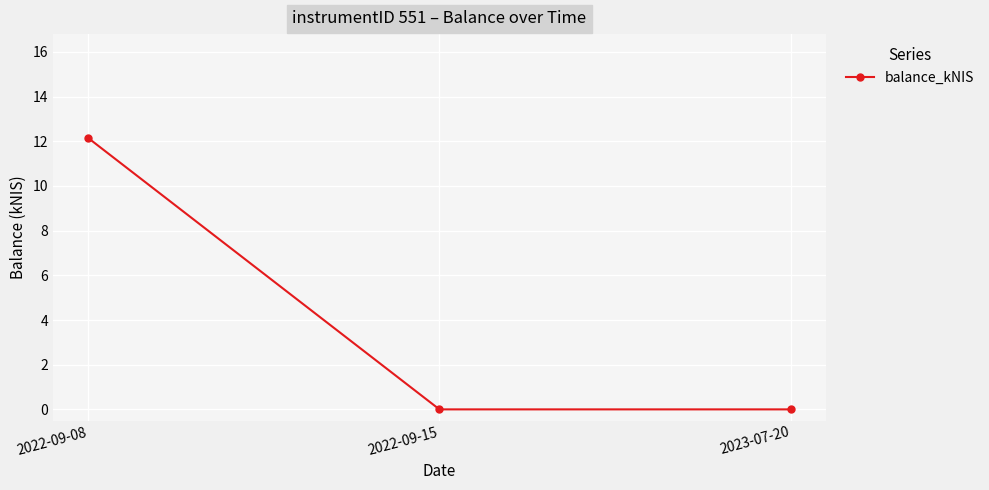

What is the label of the 3rd point from the right?

2022-09-08